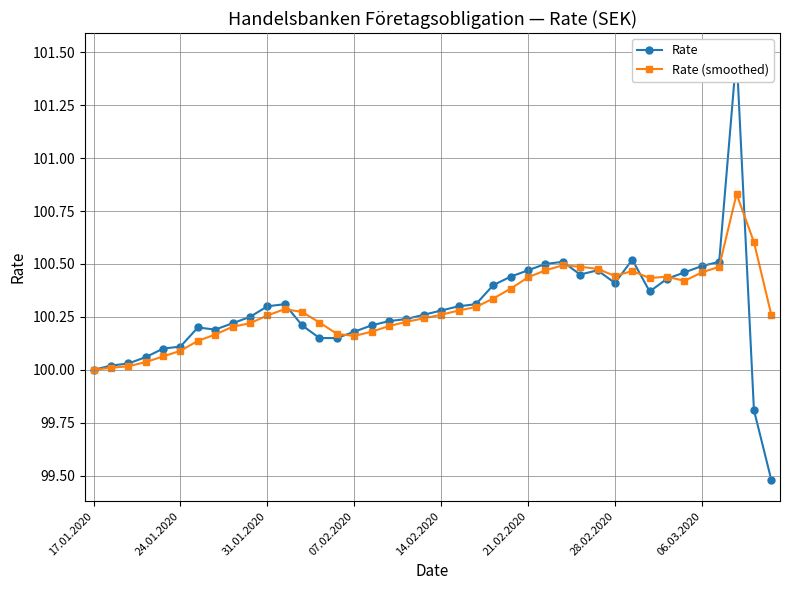

True or false: Rate (smoothed) has more than 2 interior local peaks.

True